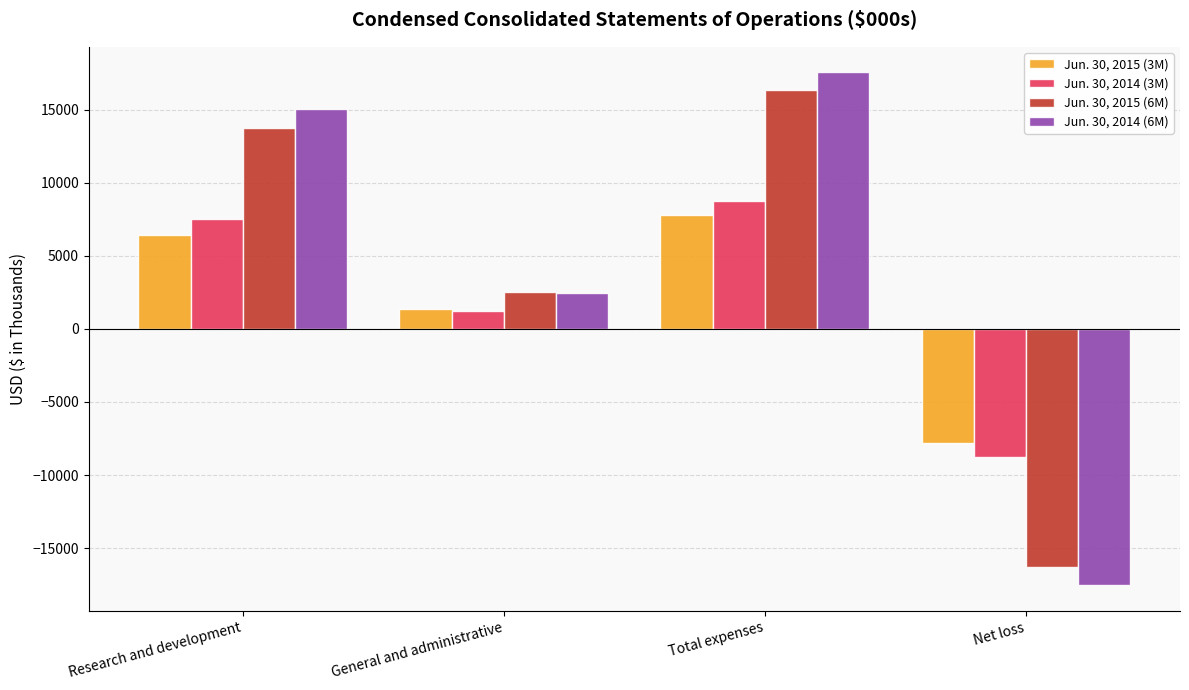

What is the label of the 4th bar from the left?

Net loss